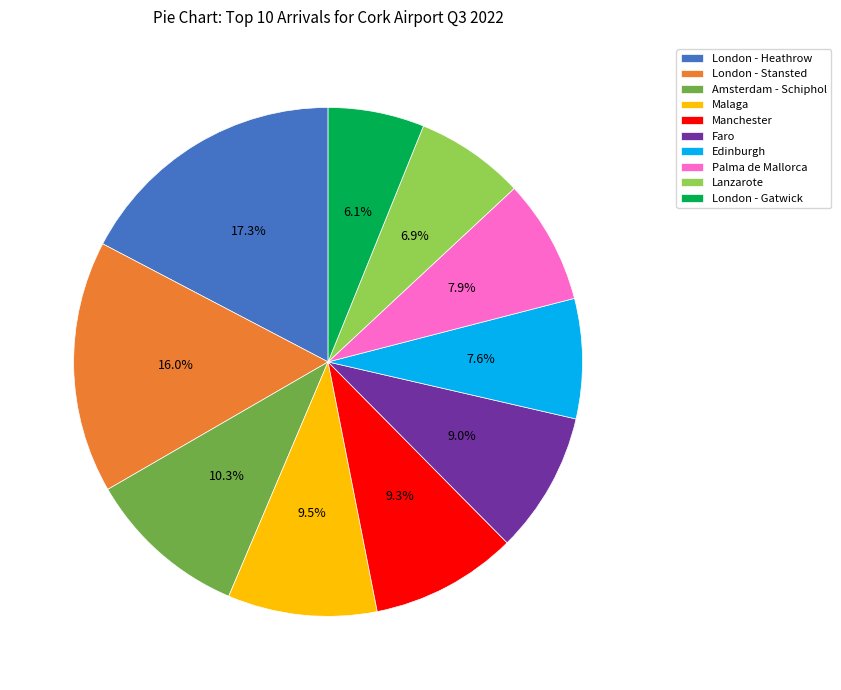

Is it true that Edinburgh is 8% of the pie?

True